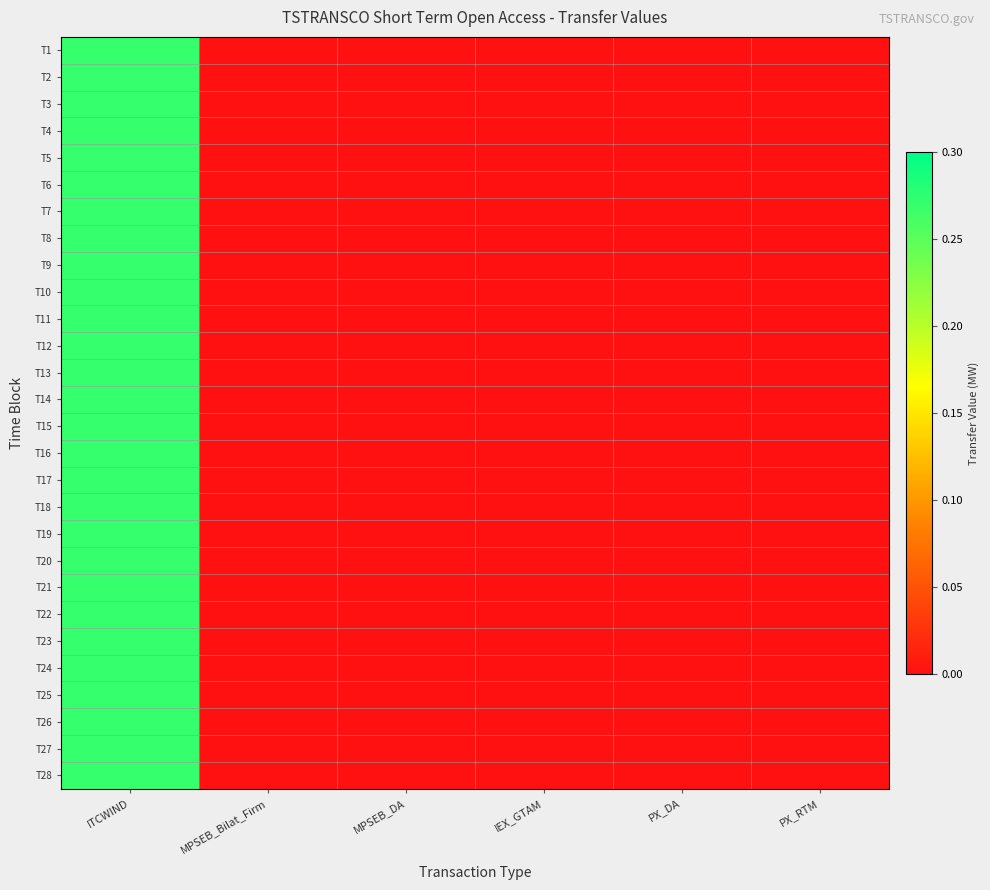

Which series changed the most between IEX_GTAM and PX_RTM?

T1